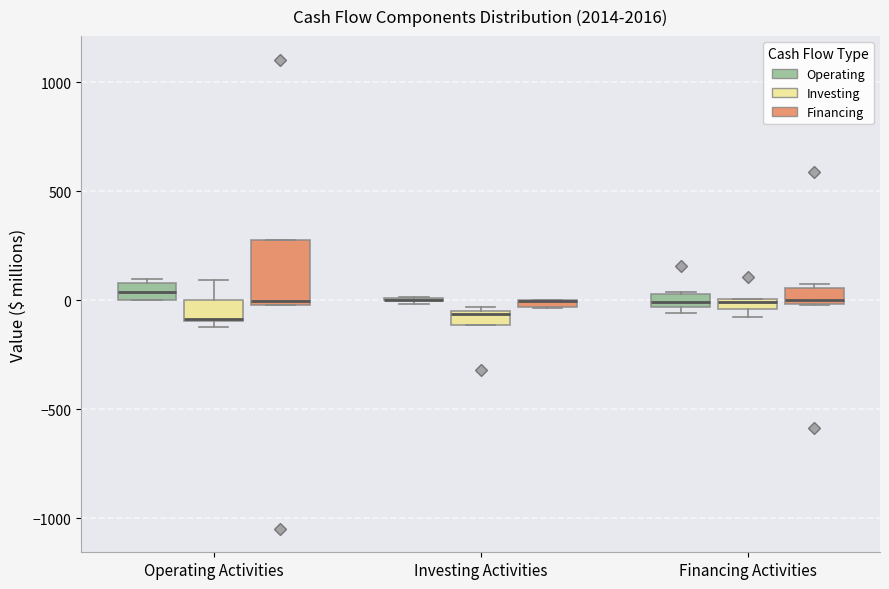

Where is the lower edge of the box for Investing Activities (Financing) on the y-axis? The values are not printed on the chart, so give them approximately, as read against the axis.

-50